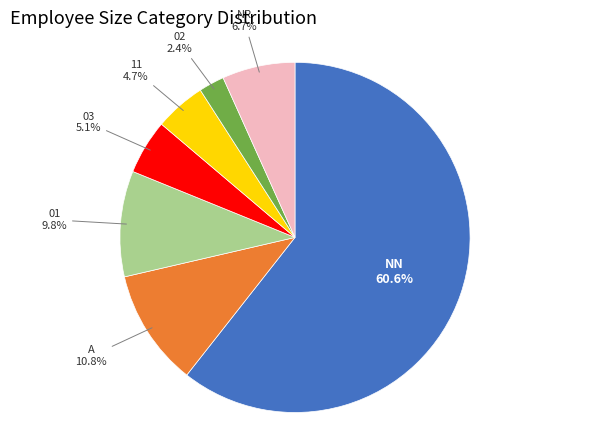

Is there a majority slice in this chart?

Yes